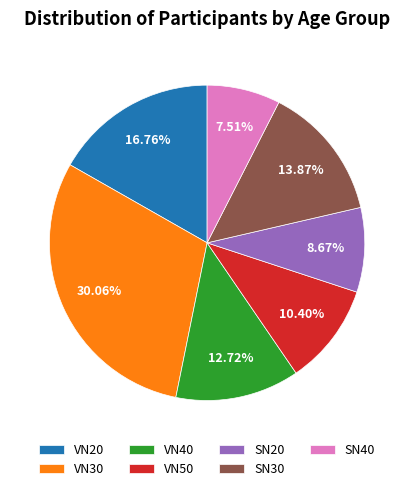

To the nearest percent, what percentage of the pie is VN20?

17%